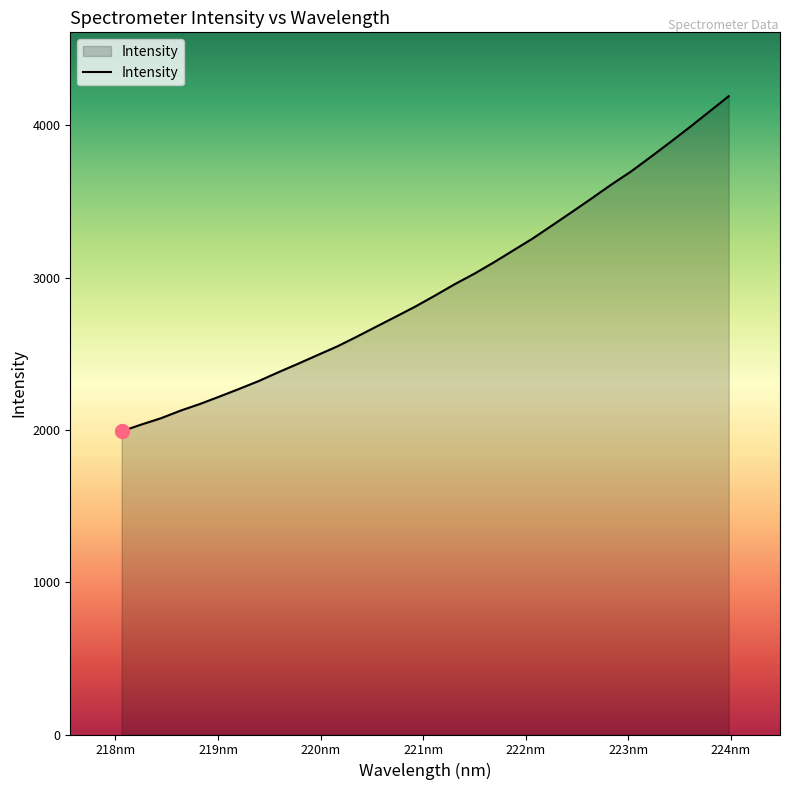

What is the smallest value displayed?

1990.5